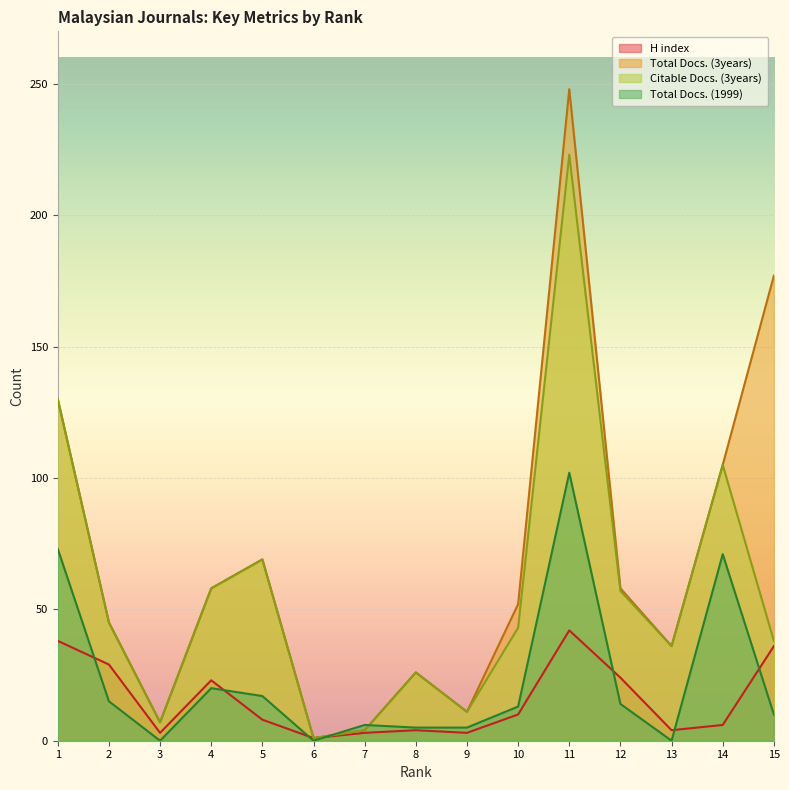

How many intersections are there between H index and Total Docs. (1999)?

7